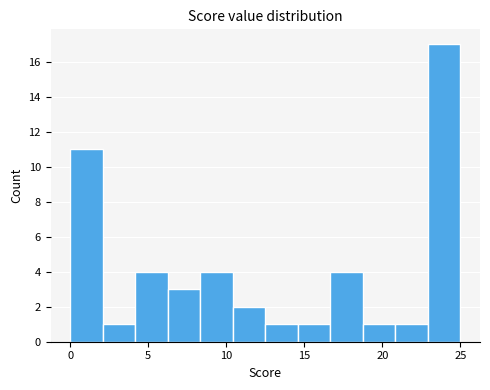

Reading left to right, list every bar in this chart as the range it spans on the x-axis followed by its height. Neither the bar edges nor the heights are printed on the chart, so give them approximately, as read against the axes.

0.0 to 2.0: 11
2.0 to 4.0: 1
4.0 to 6.5: 4
6.5 to 8.5: 3
8.5 to 10.5: 4
10.5 to 12.5: 2
12.5 to 14.5: 1
14.5 to 16.5: 1
16.5 to 19.0: 4
19.0 to 21.0: 1
21.0 to 23.0: 1
23.0 to 25.0: 17